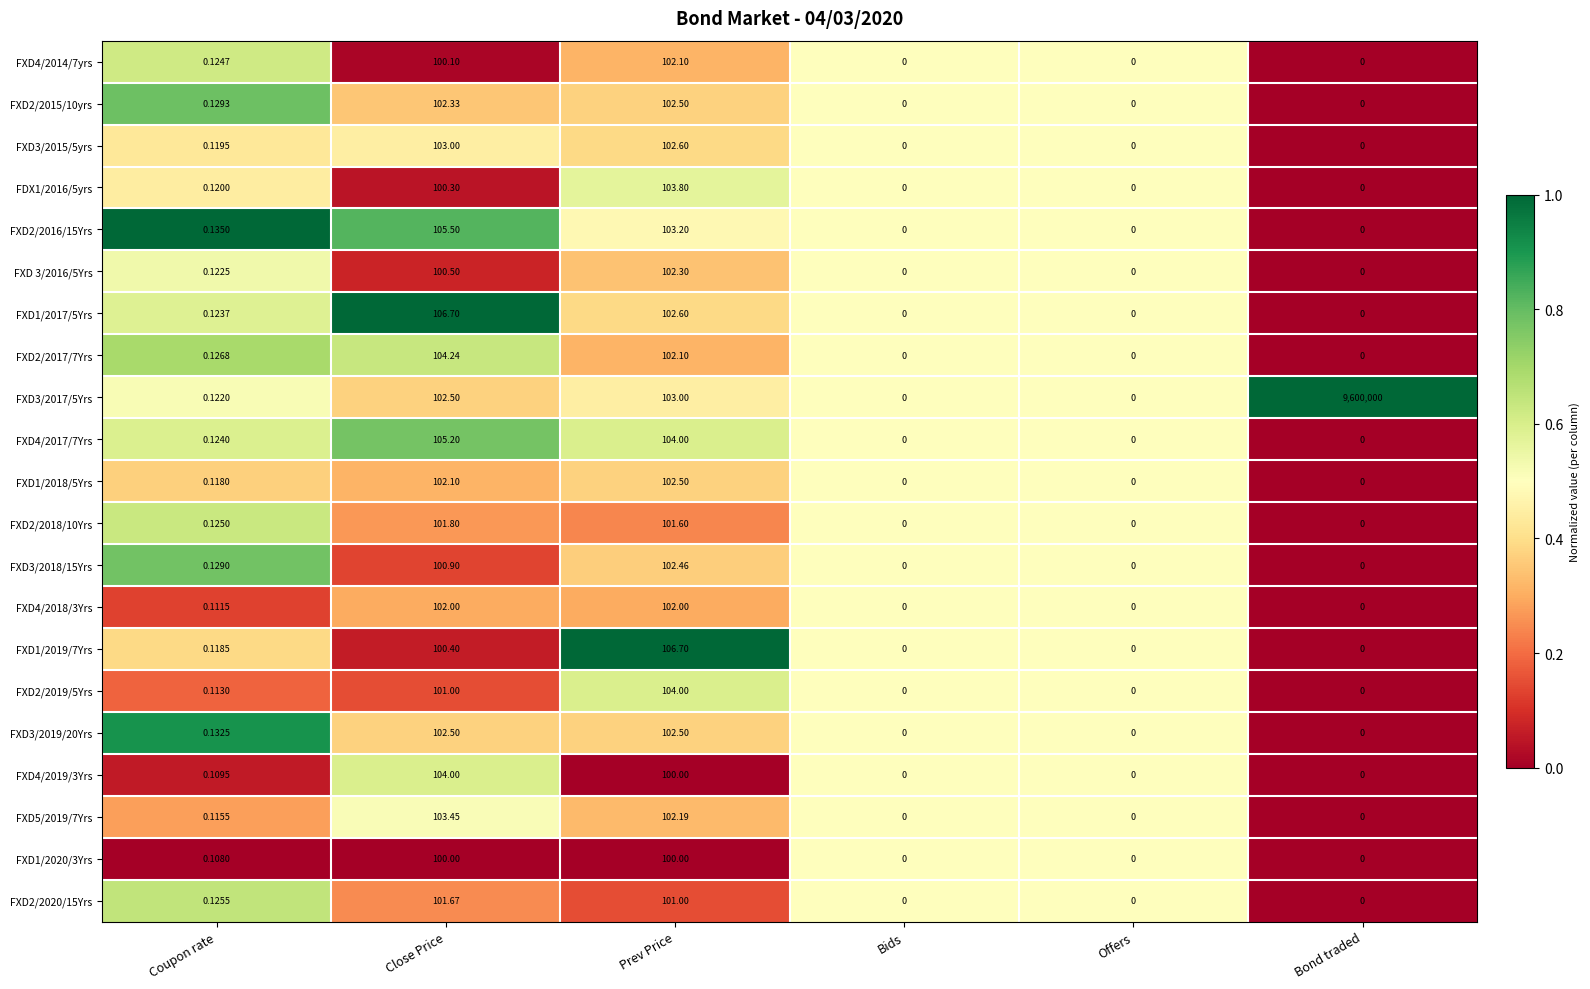

At which category does the chart reach its peak across all series?

Bond traded